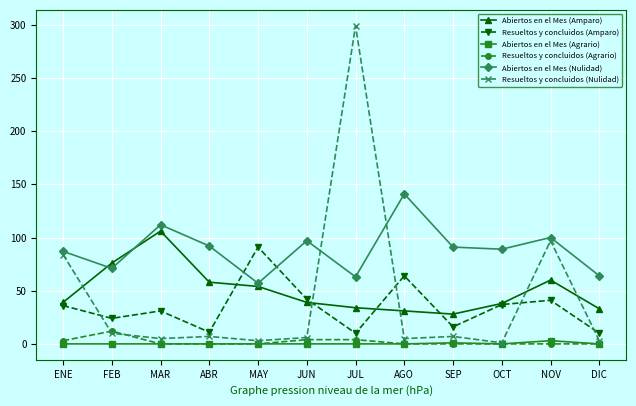

Which series has the widest spread of values?

Resueltos y concluidos (Nulidad)